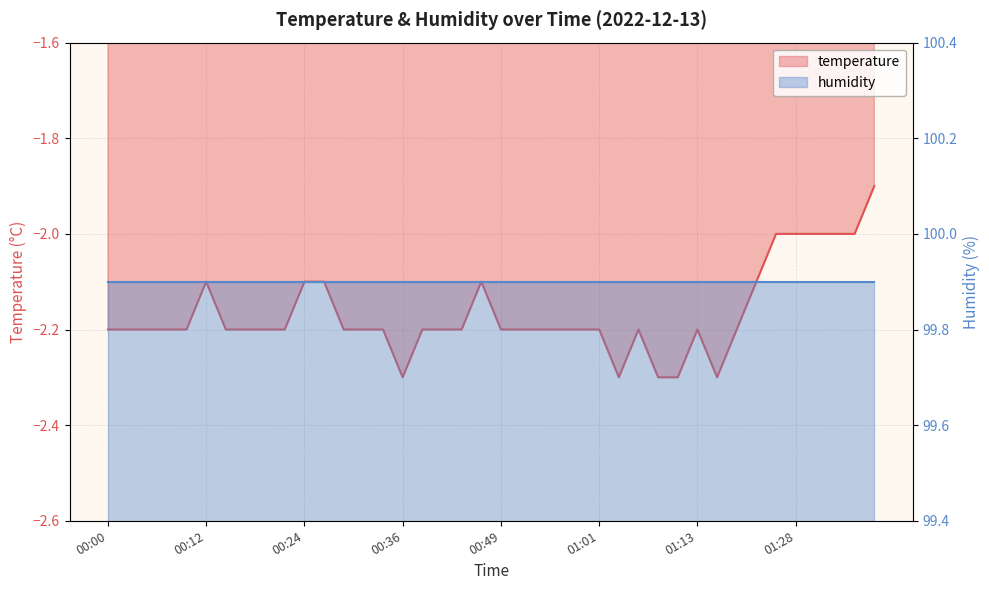

True or false: the data shows -2.7 at 01:37.

False